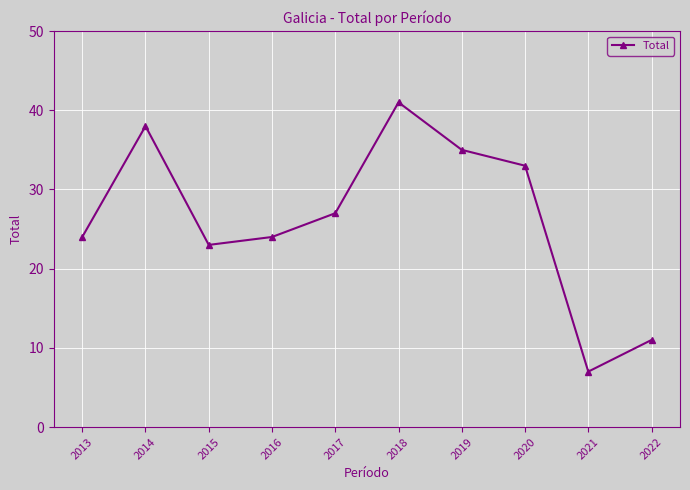

What is the value of the 6th point from the left?

41